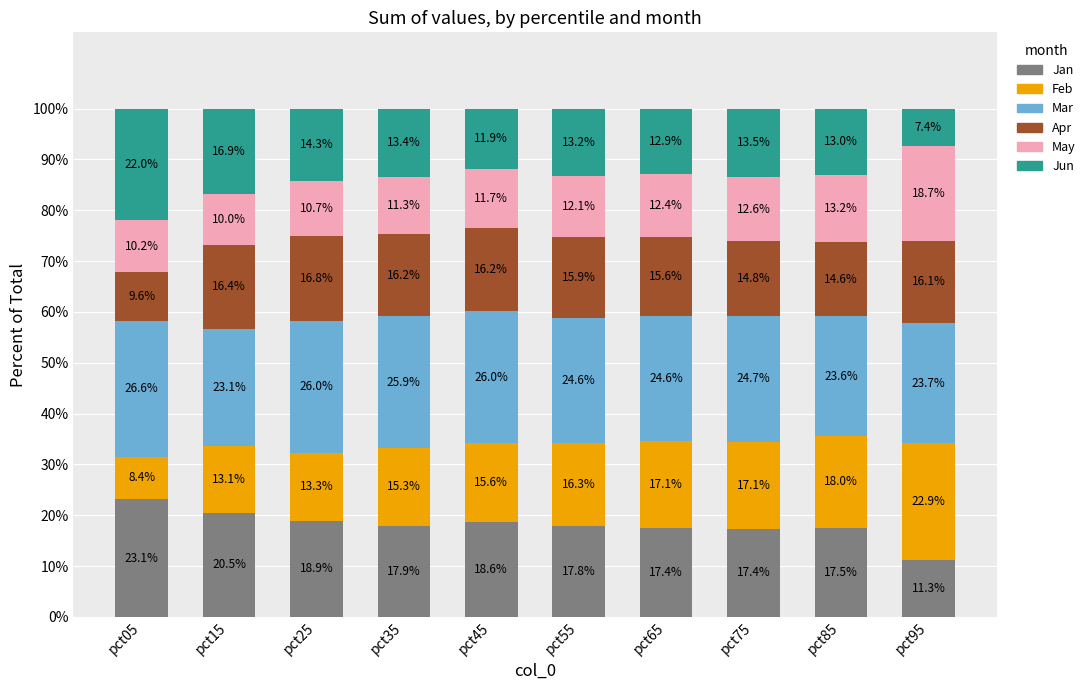

The Jan series shows 20.5 at pct15. True or false?

True